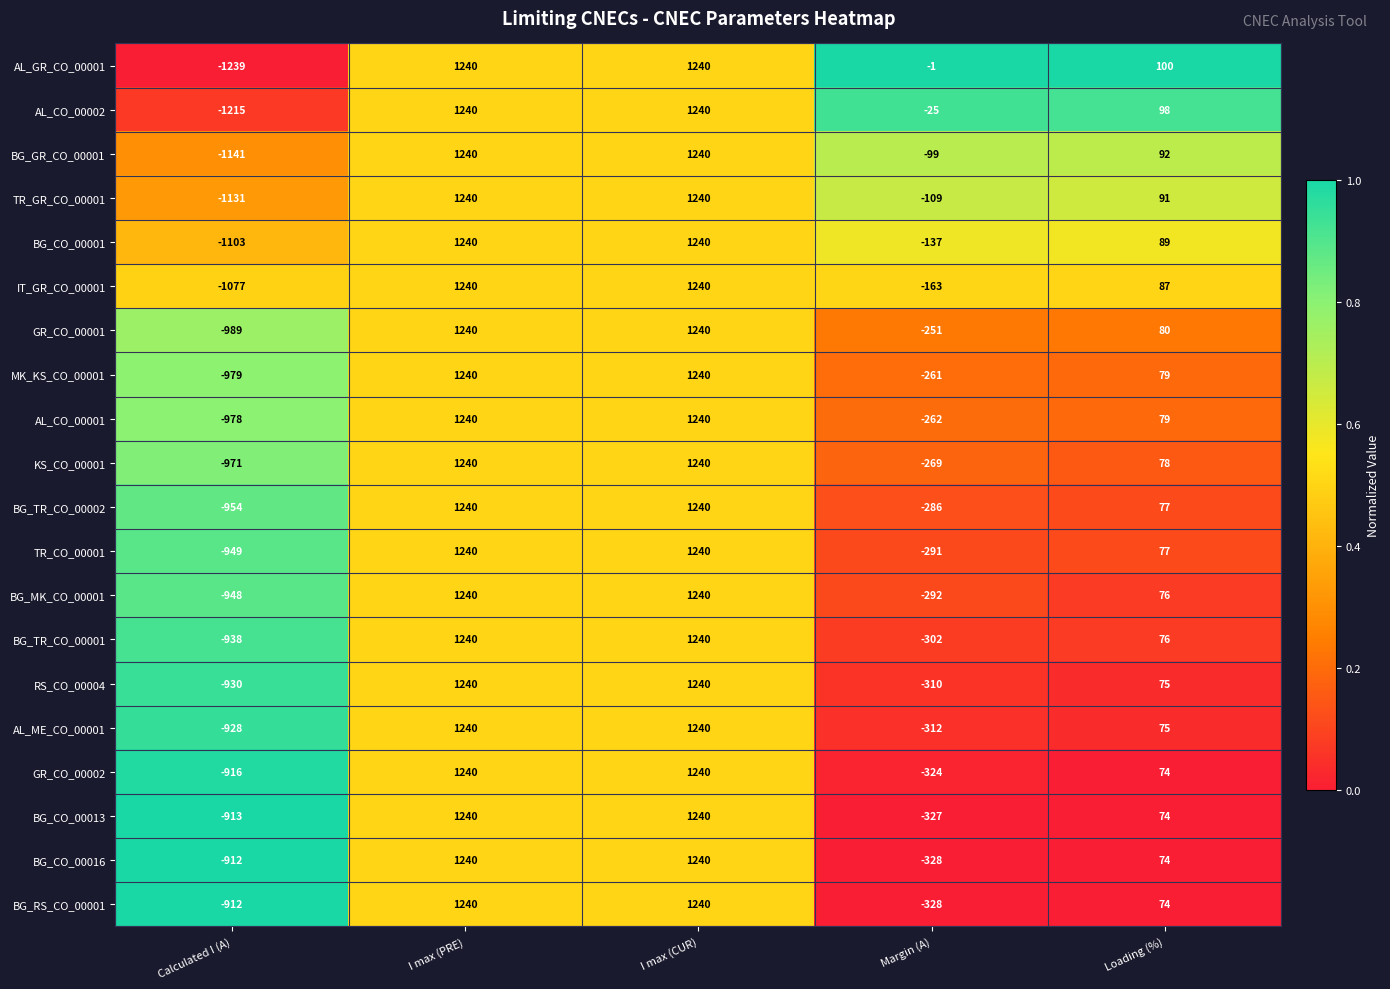

How many series are shown in this chart?

20